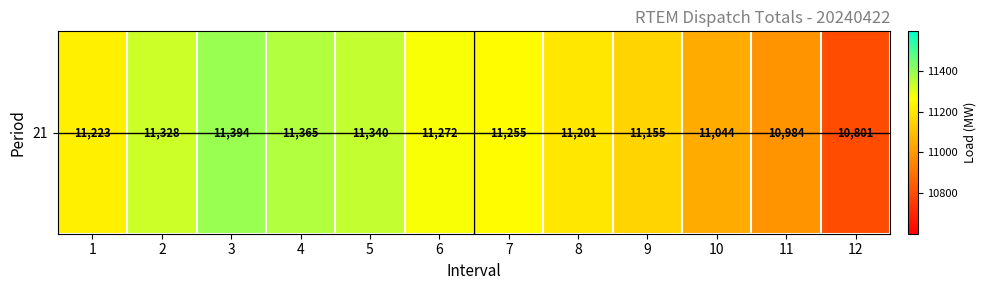

What is the maximum value shown in the chart?

11394